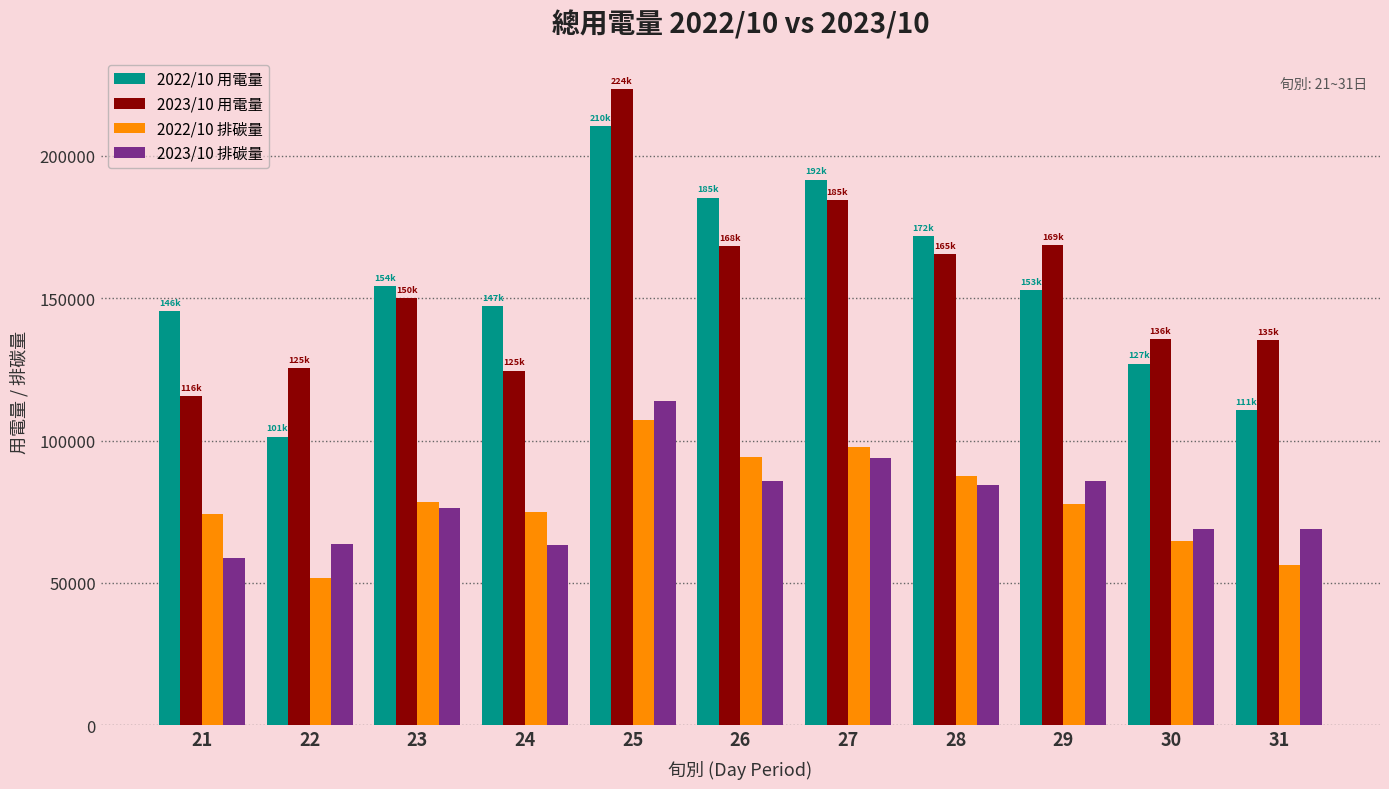

What is the sum of the 2022/10 排碳量 values at 24 and 25?

182089.4